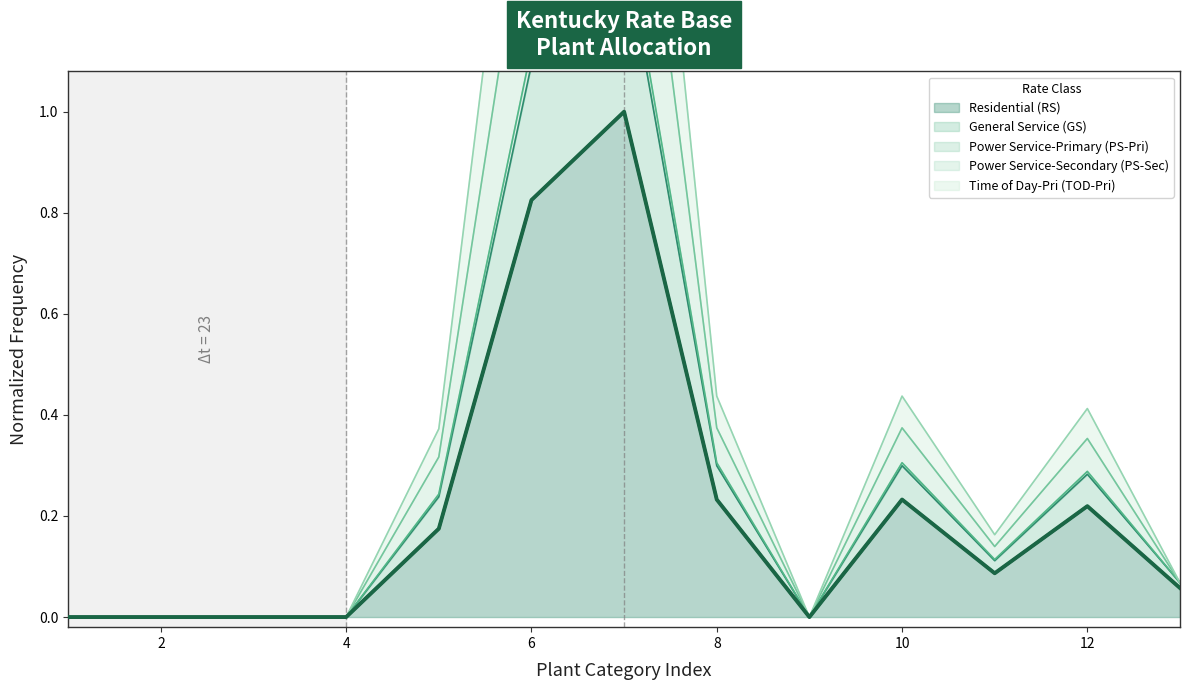

True or false: Time of Day-Pri (TOD-Pri) and Power Service-Secondary (PS-Sec) intersect in this chart.

False